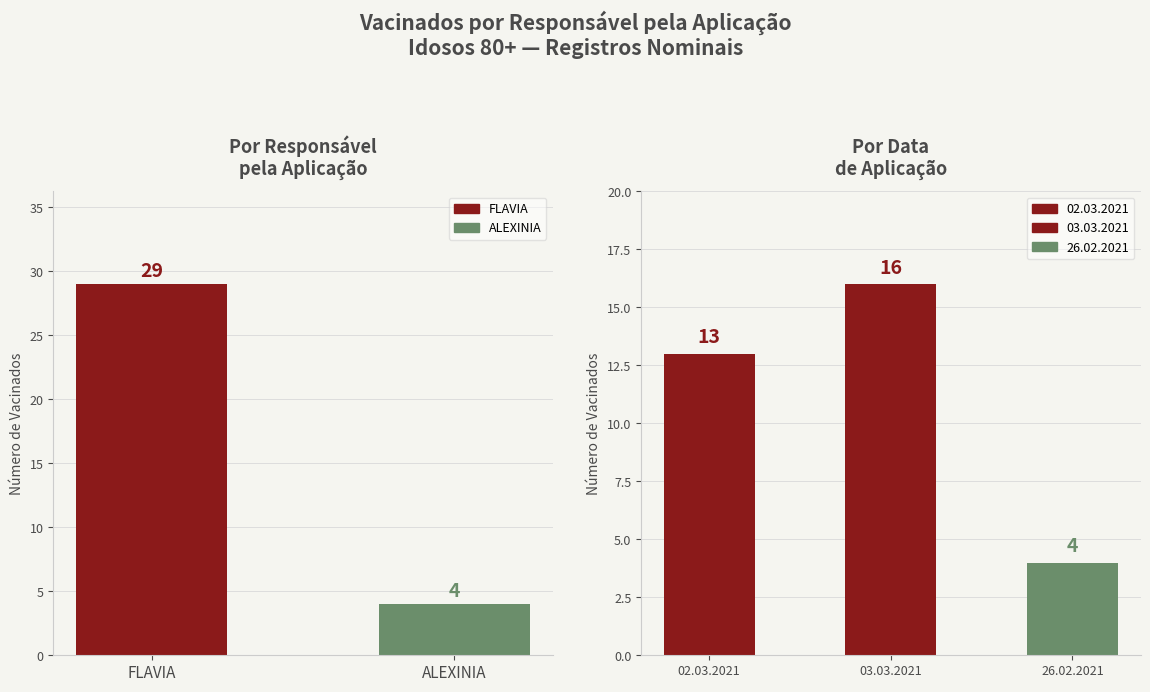

Where is the data nearest to the value 16?

ALEXINIA